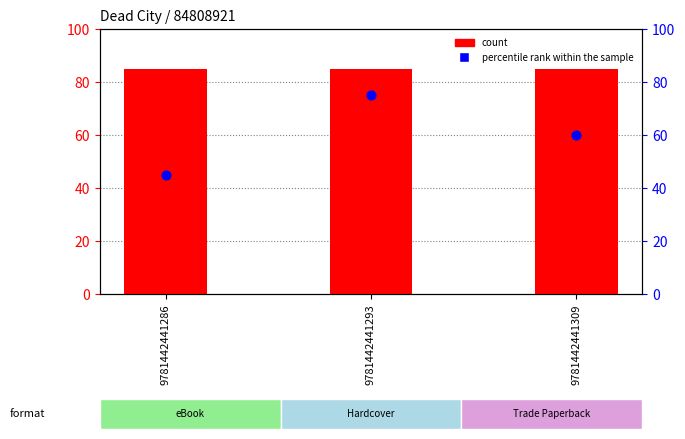

Is the value of percentile rank within the sample at 9781442441309 greater than the value of count at 9781442441309?

No